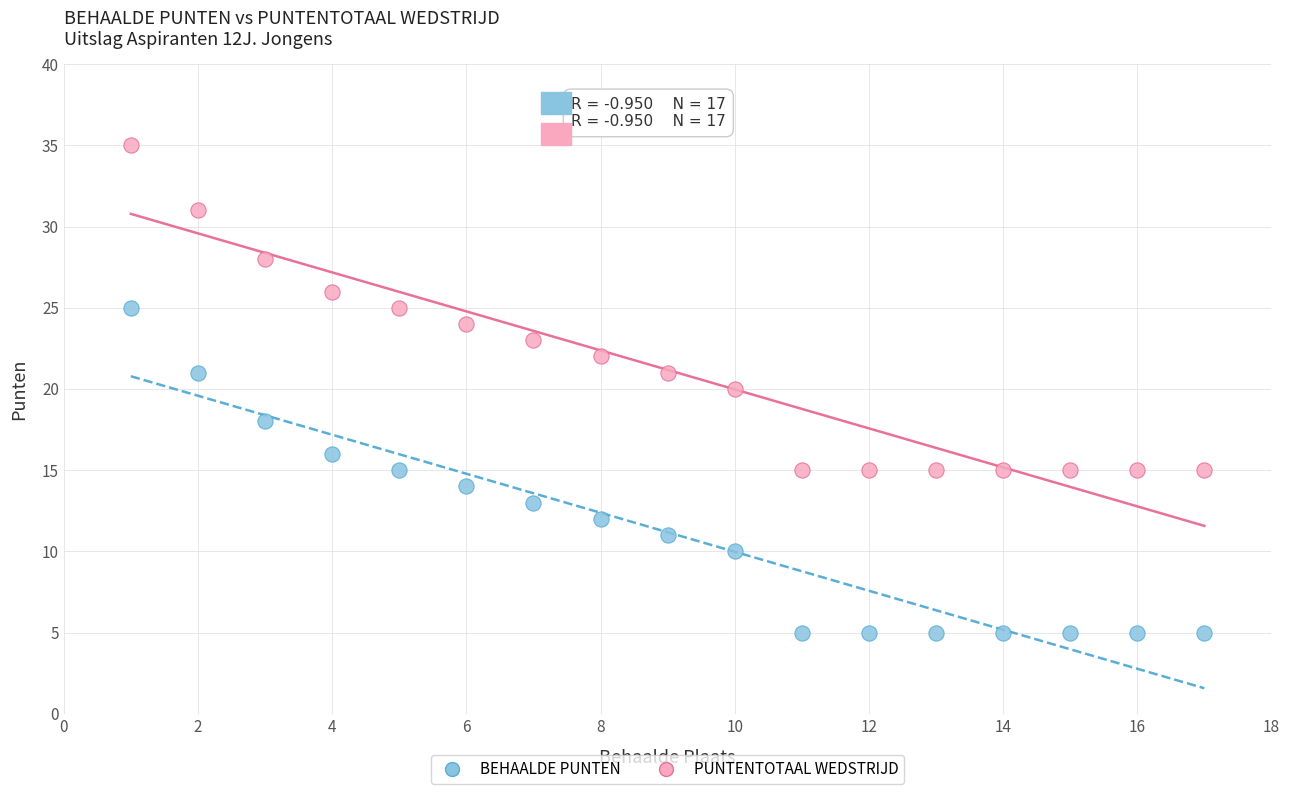

What is the X range (max minus min) for the scatter plot?

16